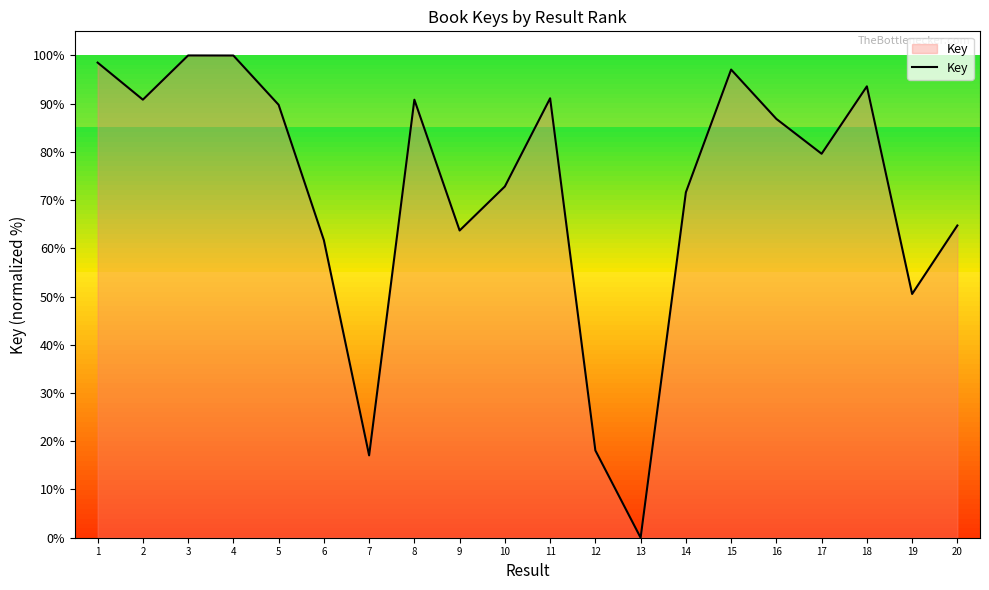

The chart shows a value of 26.9 at 3. True or false?

False